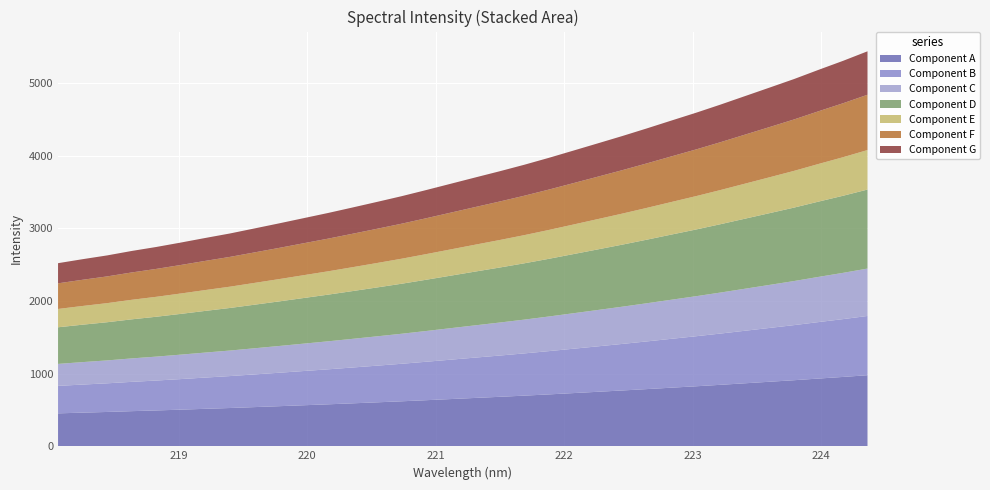

Reading left to right, list all the values displayed in this chart.

218.0596=2520.8	218.2508=2575.7	218.442=2627.8	218.6332=2688.9	218.8244=2743.8	219.0156=2804.6	219.2067=2868.0	219.3979=2929.6	219.589=2998.9	219.7801=3068.6	219.9712=3140.3	220.1623=3211.9	220.3533=3287.7	220.5444=3364.7	220.7354=3443.2	220.9264=3527.5	221.1174=3614.2	221.3083=3700.8	221.4993=3786.6	221.6902=3875.8	221.8812=3970.9	222.0721=4070.5	222.263=4170.6	222.4538=4271.5	222.6447=4376.4	222.8355=4484.2	223.0264=4591.2	223.2172=4703.6	223.408=4820.5	223.5987=4937.3	223.7895=5055.1	223.9802=5181.8	224.1709=5305.6	224.3616=5437.1